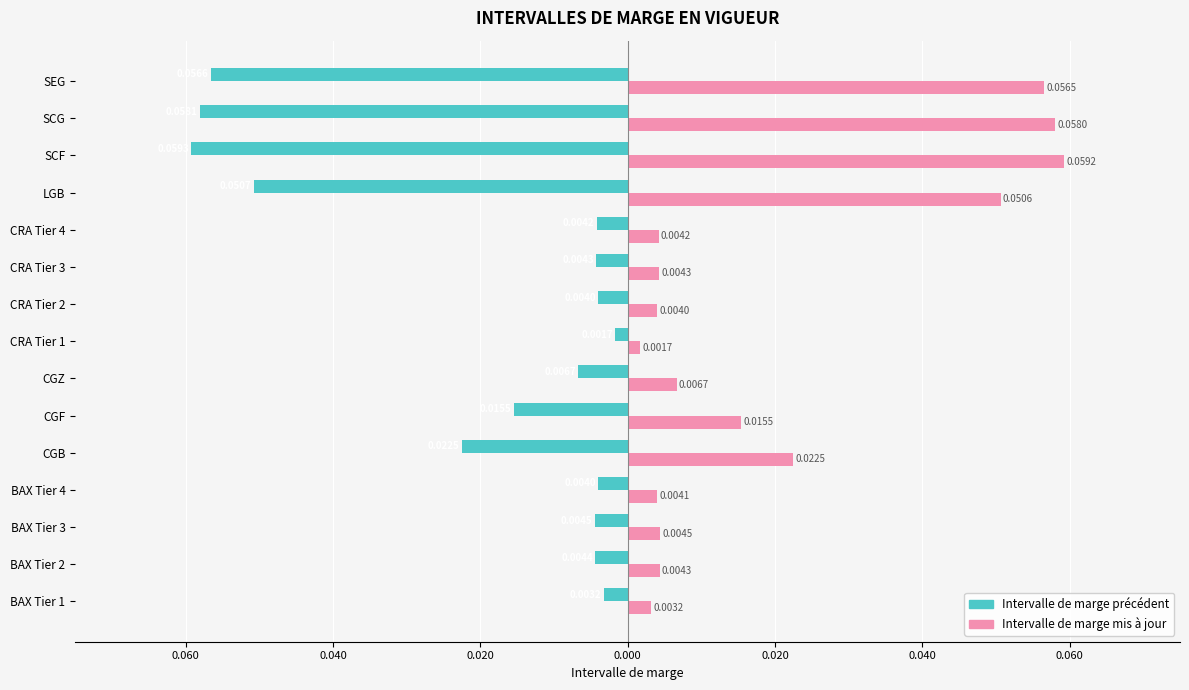

Which series has the largest total across all categories?

Intervalle de marge mis à jour